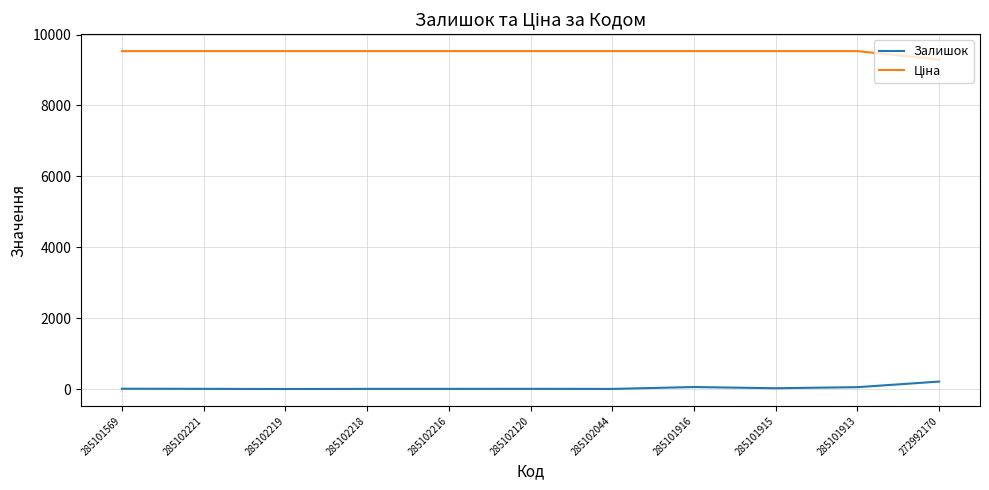

What is the difference between the maximum and minimum values in the Залишок series?

210.0